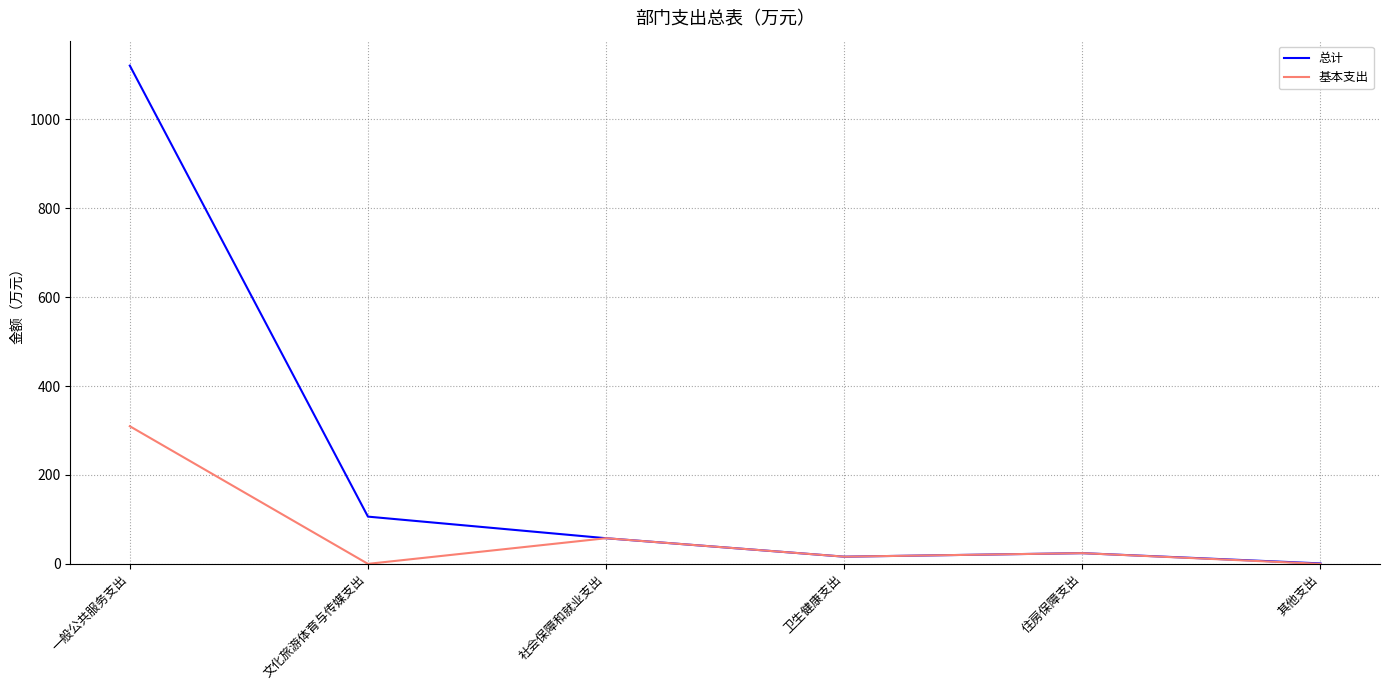

True or false: 总计 has a value of 57.6 at 社会保障和就业支出.

True